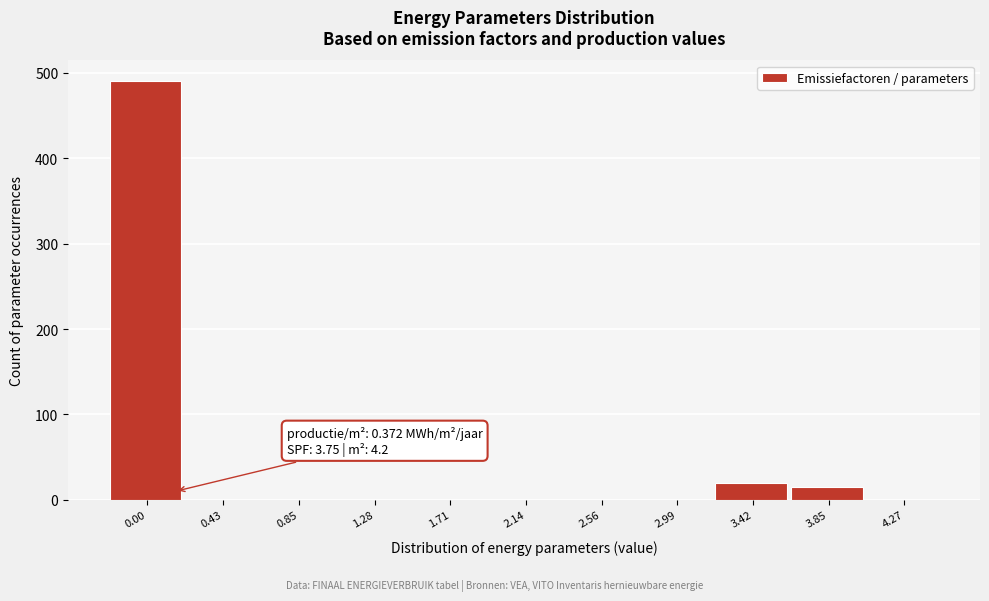

Reading right to left, extract all data points from this chart.

4.27=0	3.85=15	3.42=20	2.99=0	2.56=0	2.14=0	1.71=0	1.28=0	0.85=0	0.43=0	0.00=490